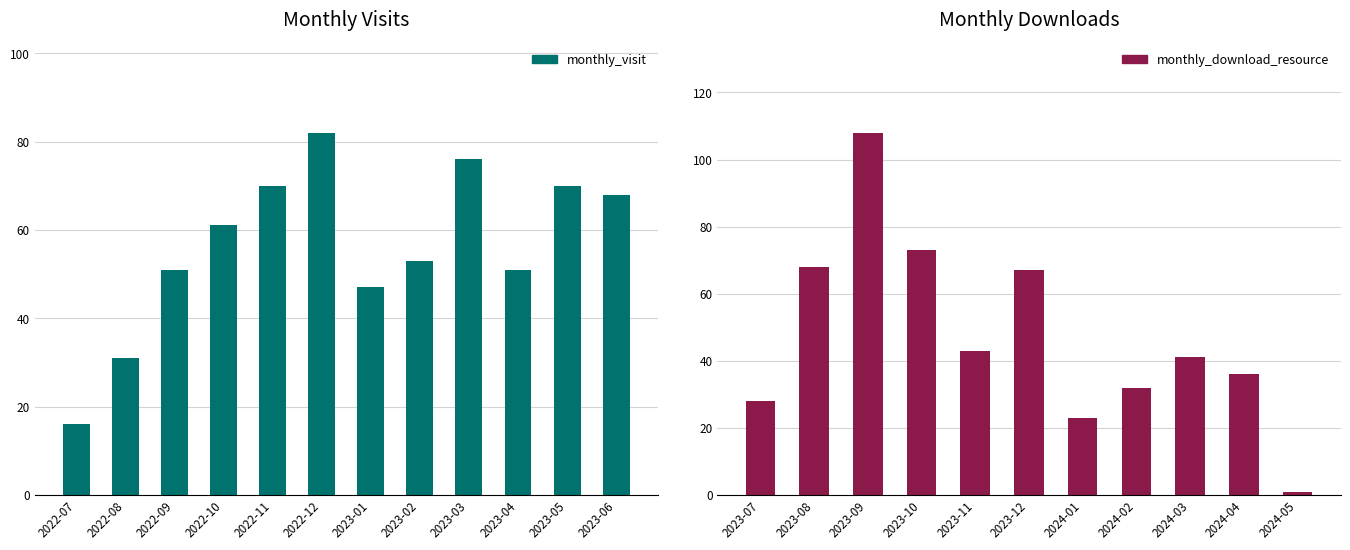

Does the chart contain any negative values?

No